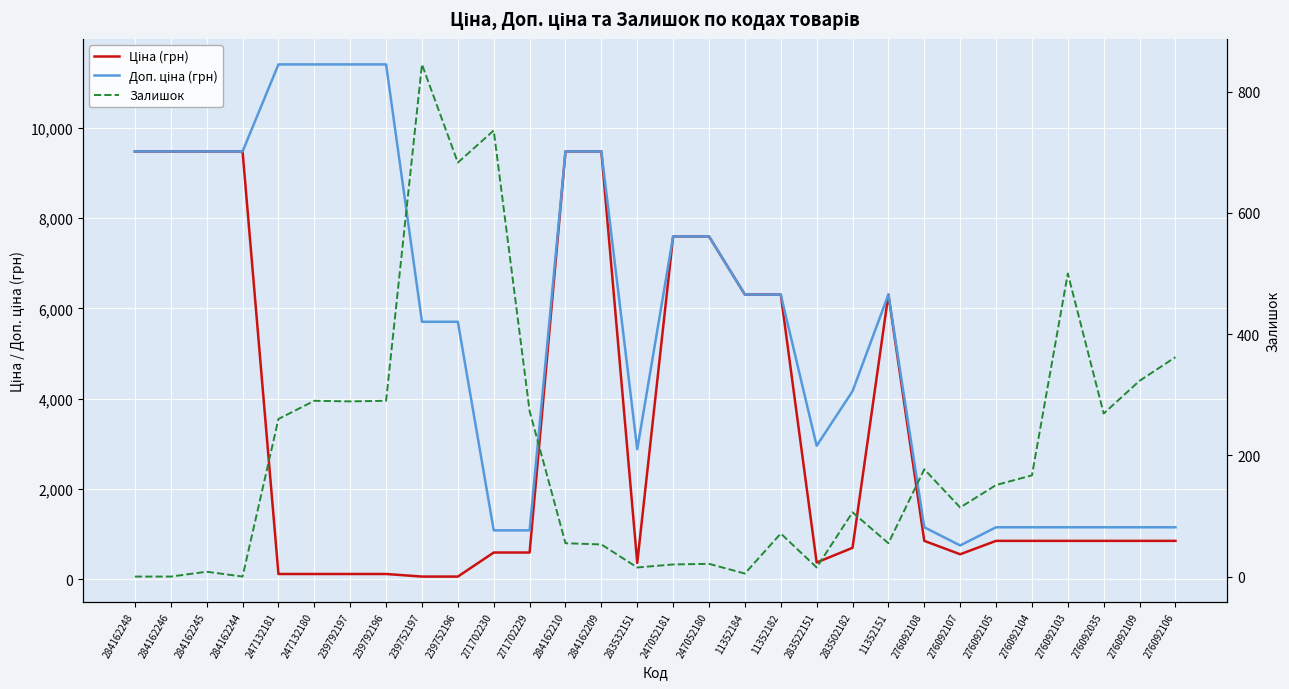

Between 239752197 and 276092104, which series saw the biggest shift?

Доп. ціна (грн)